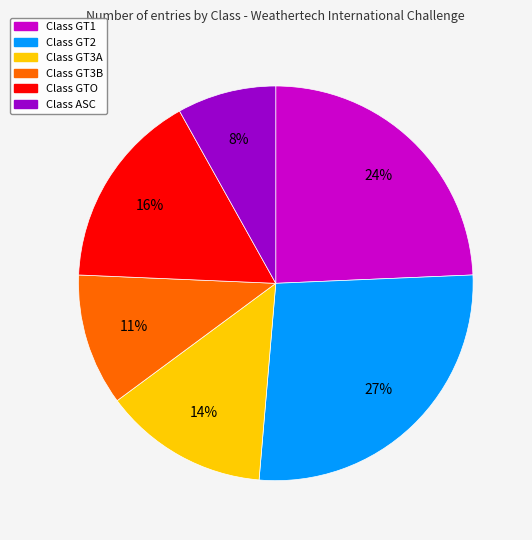

How many slices are in this pie chart?

6